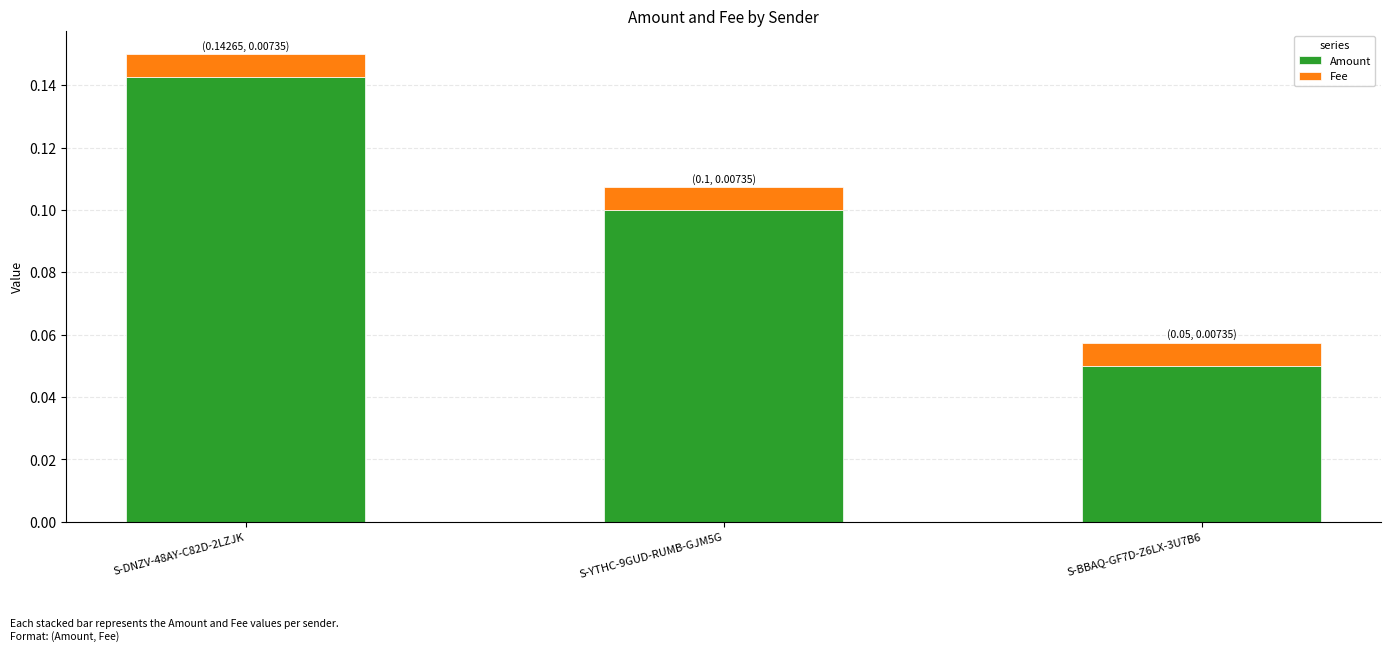

At which label does Amount reach its peak?

S-DNZV-48AY-C82D-2LZJK